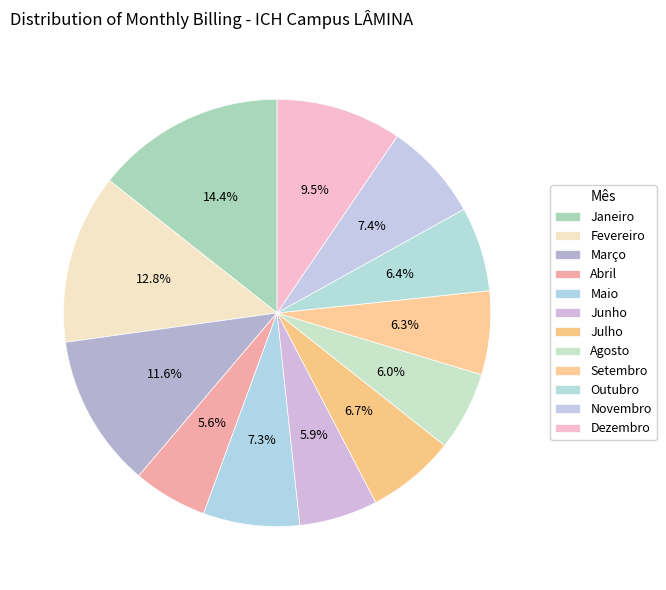

How many slices are in this pie chart?

12